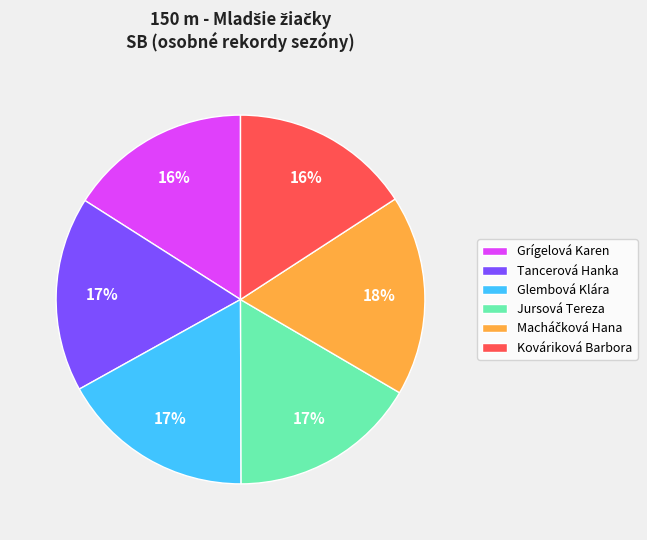

Between Tancerová Hanka and Kováriková Barbora, which is larger?

Tancerová Hanka